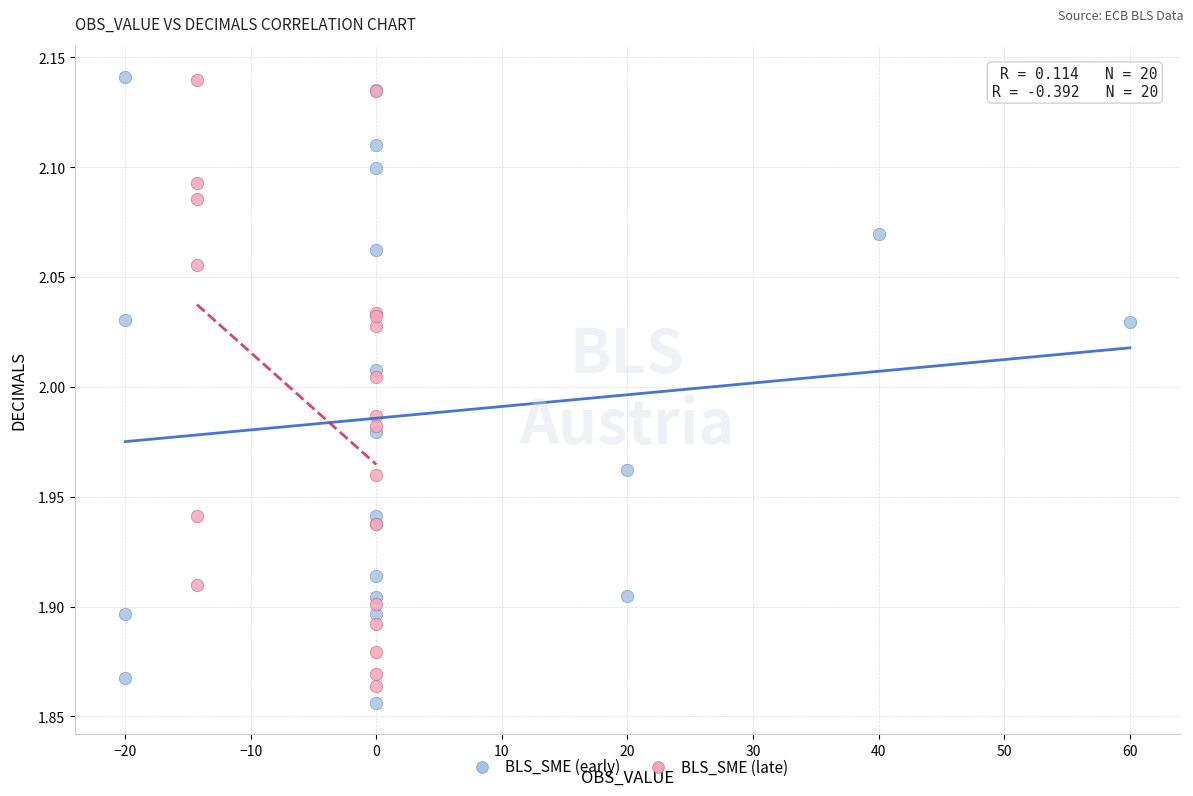

Which series contains the lowest Y value?

BLS_SME (early)